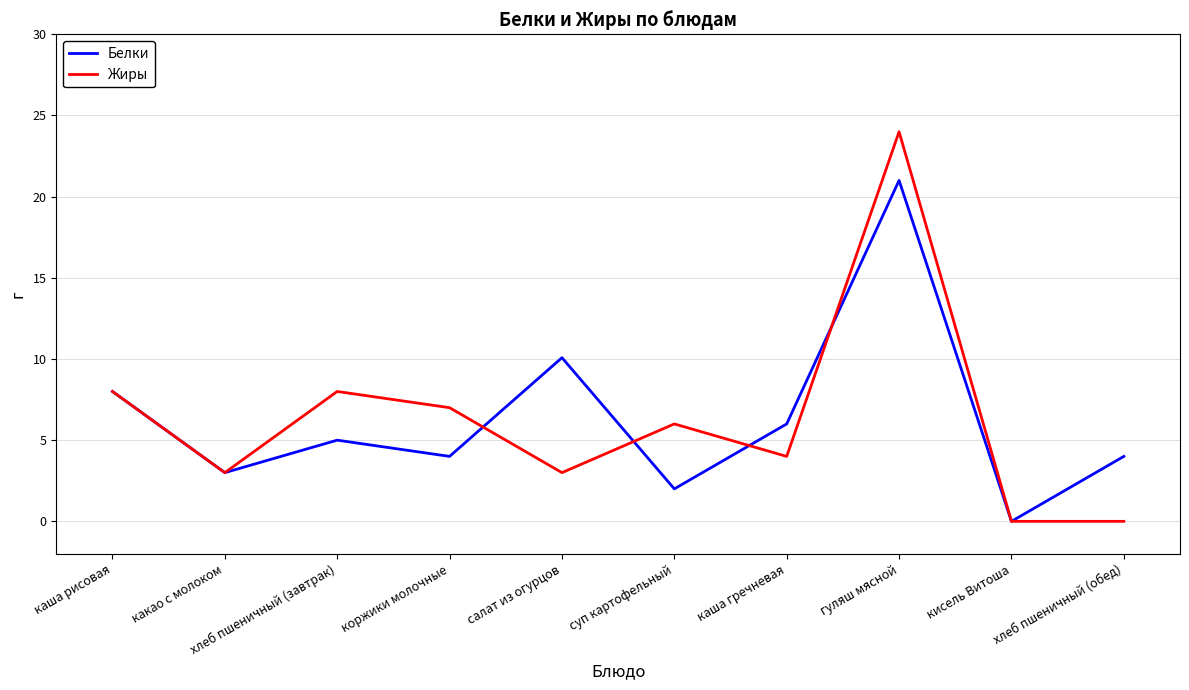

Which series has the largest range (max minus min)?

Жиры